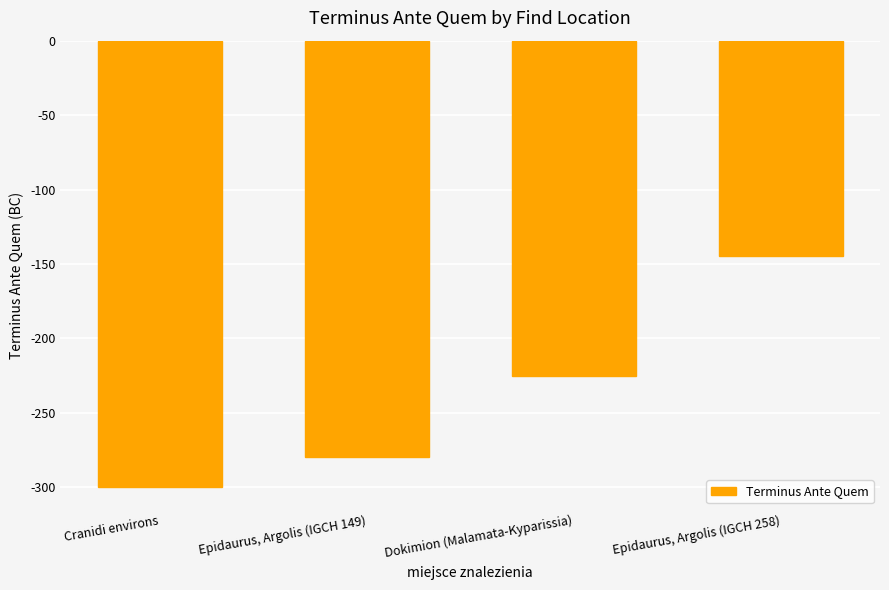

The chart shows a value of -125 at Epidaurus, Argolis (IGCH 149). True or false?

False